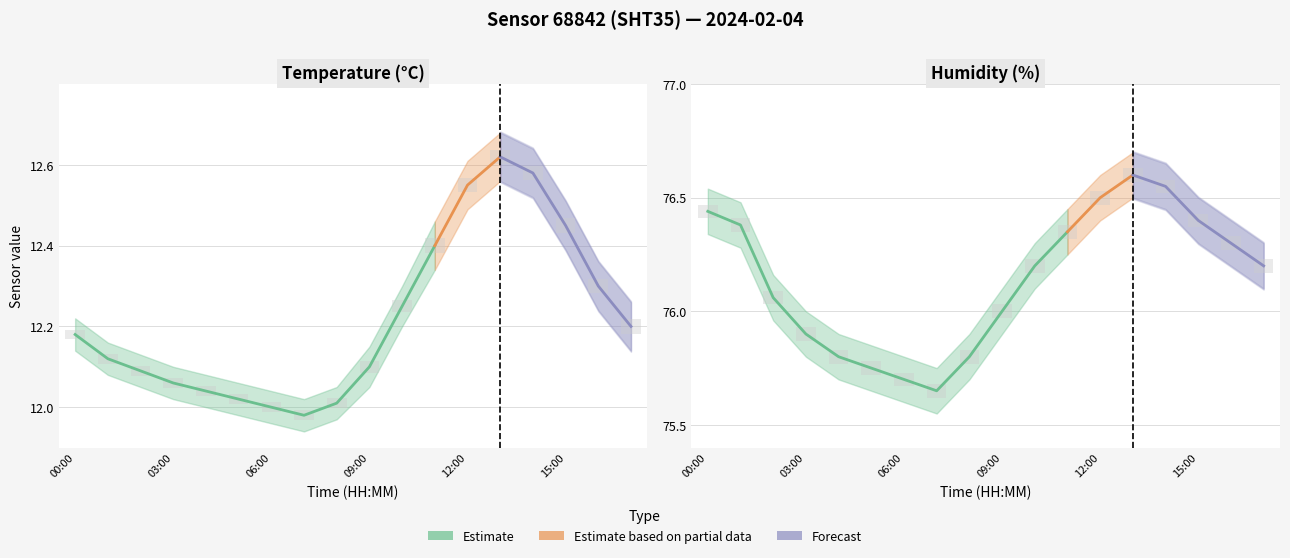

What is the label of the 5th bar from the left?

04:00